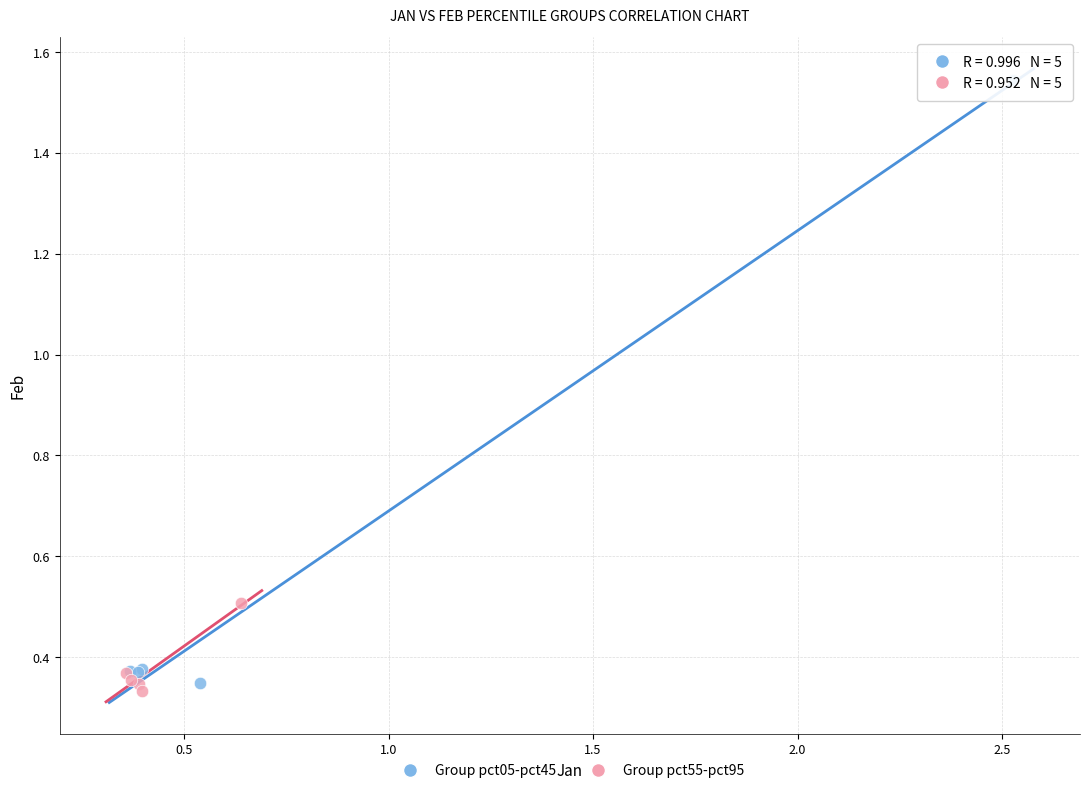

Which series has the widest spread of Y values?

Group pct05-pct45